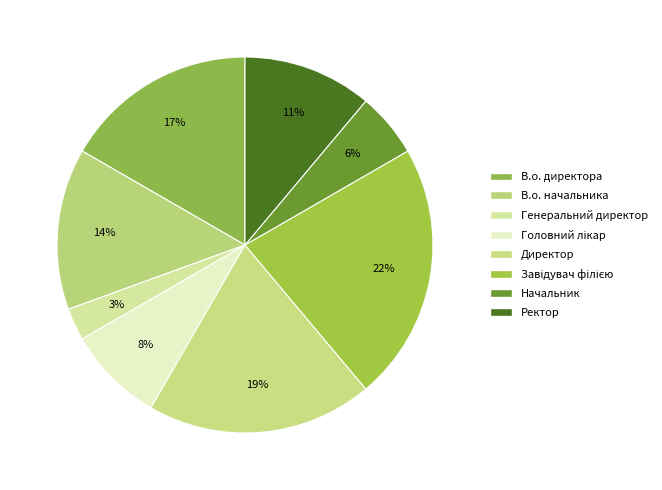

How many slices are in this pie chart?

8